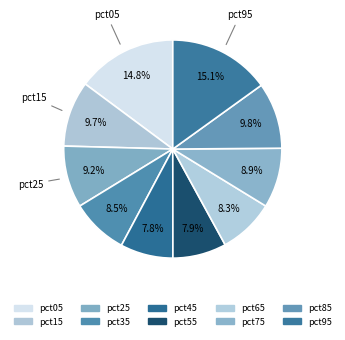

What portion of the pie excludes pct45?

92.2%